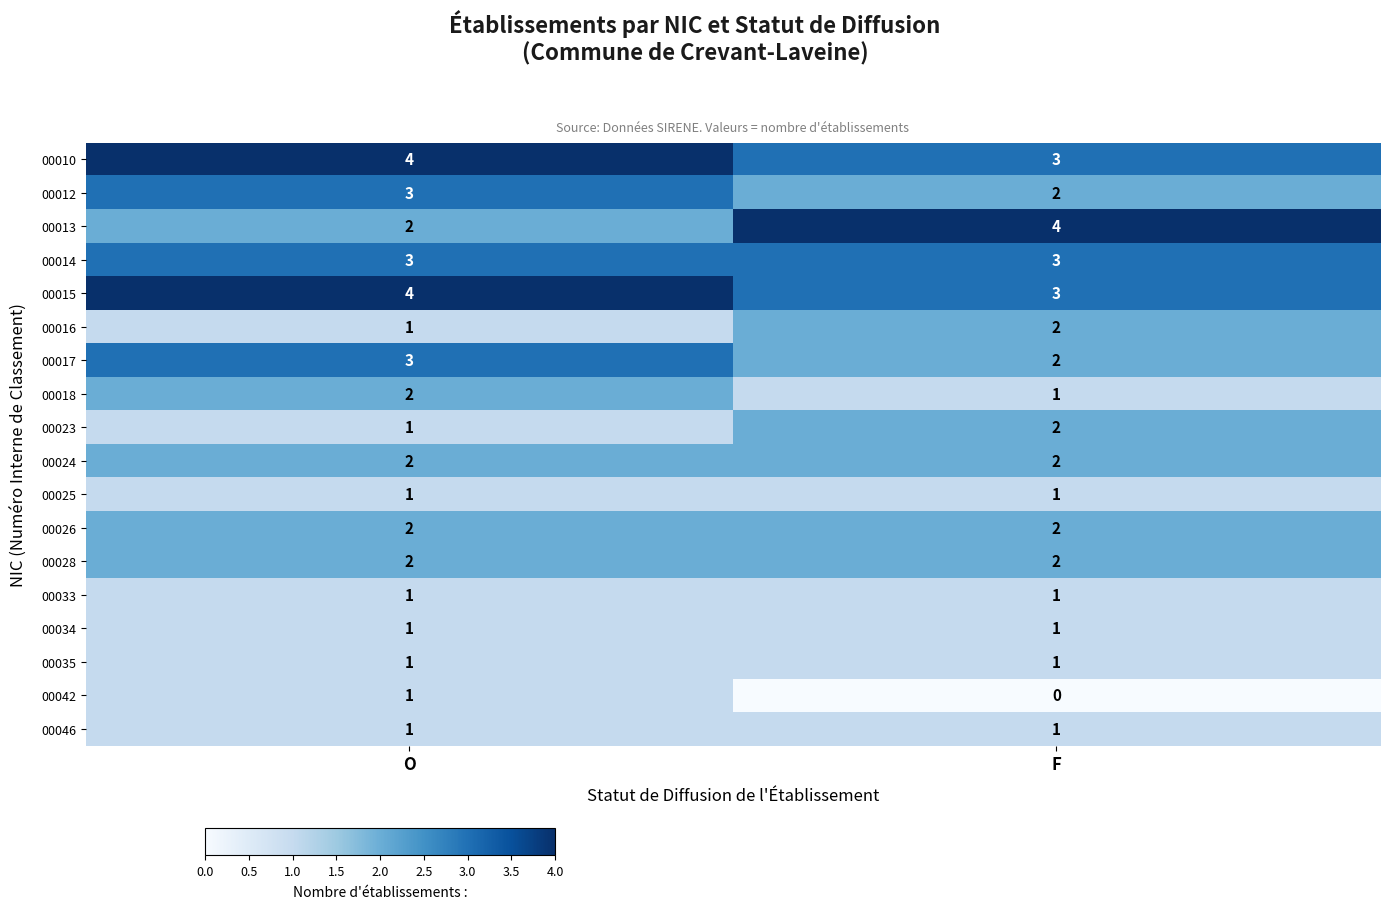

The value of 00013 at F is 7. True or false?

False